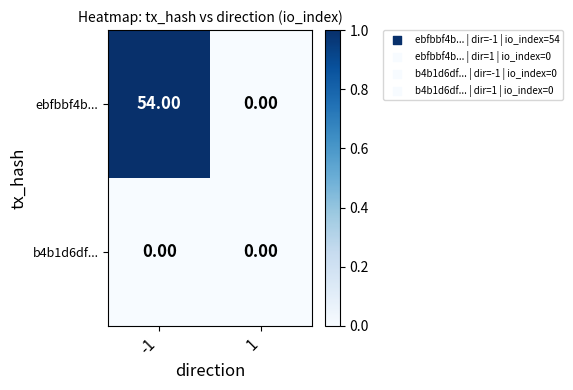

List the series in order of their overall mean, highest first.

ebfbbf4b..., b4b1d6df...